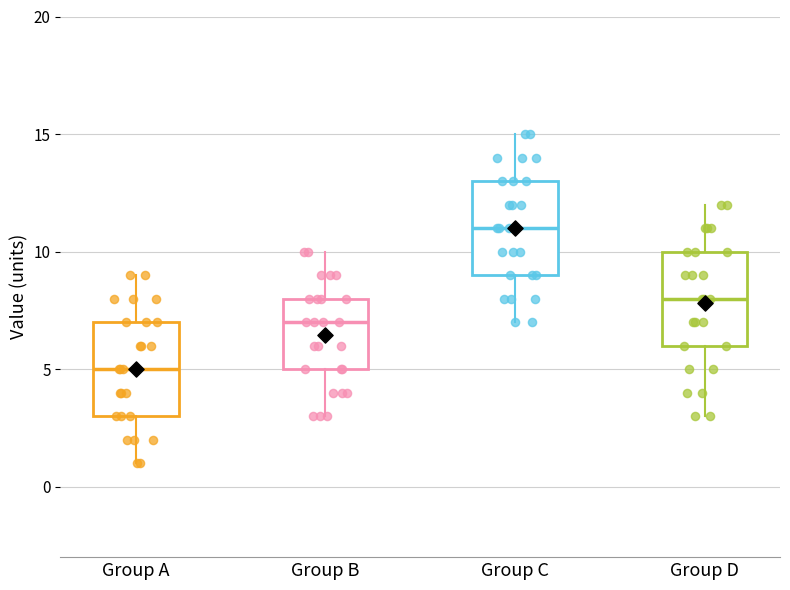

Where is the upper edge of the box for Group D on the y-axis? The values are not printed on the chart, so give them approximately, as read against the axis.

10